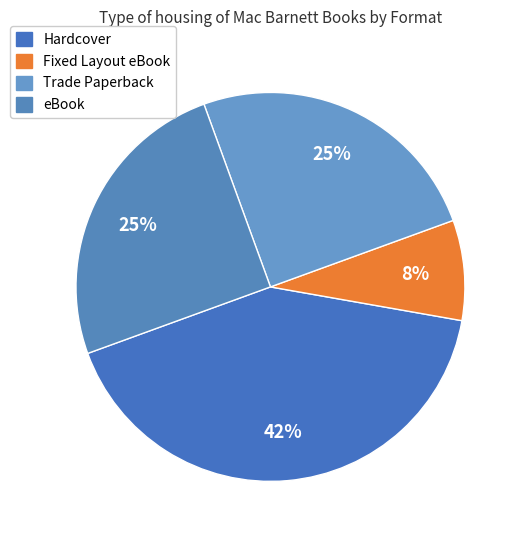

How many slices are in this pie chart?

4